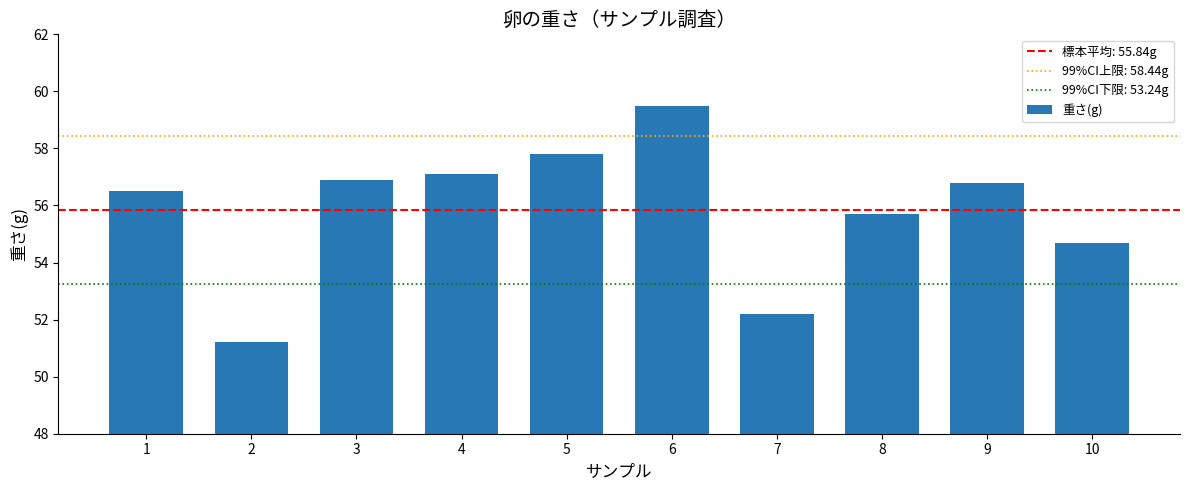

Which has a higher value, 7 or 5?

5